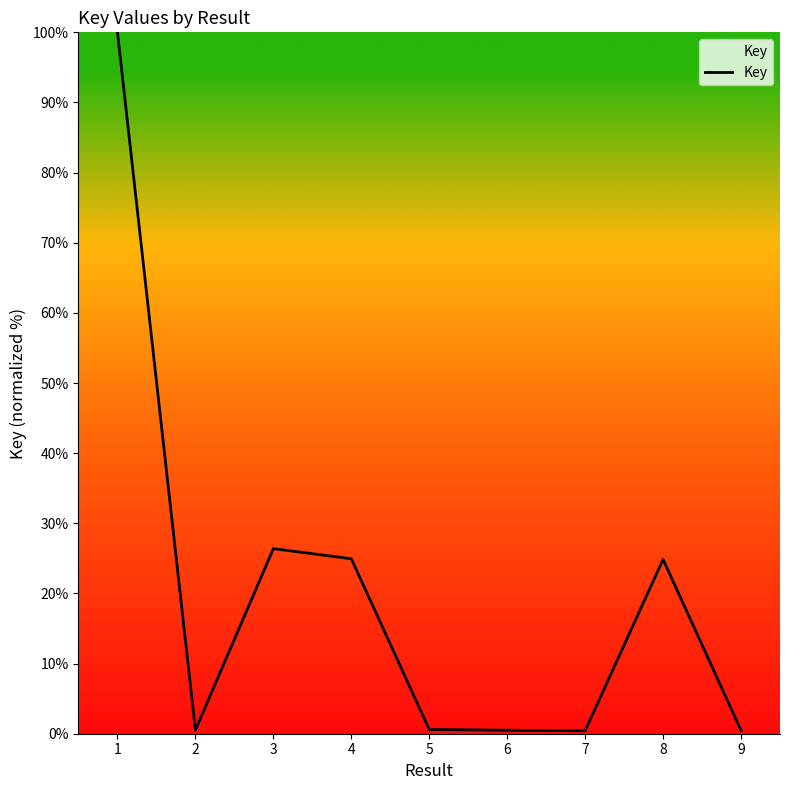

Read the value at 3.

26.4